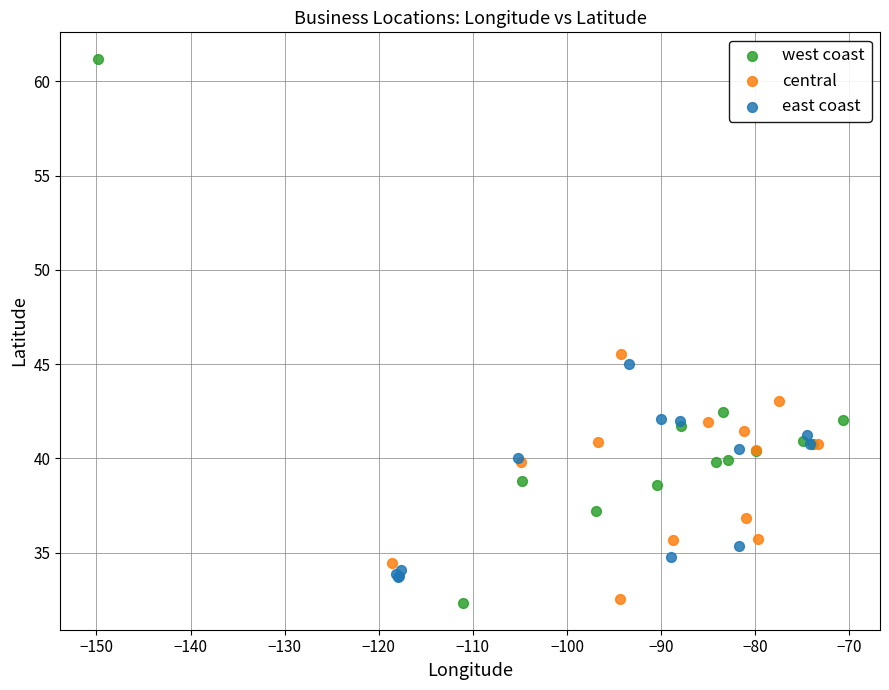

Which series has the widest spread of Y values?

west coast